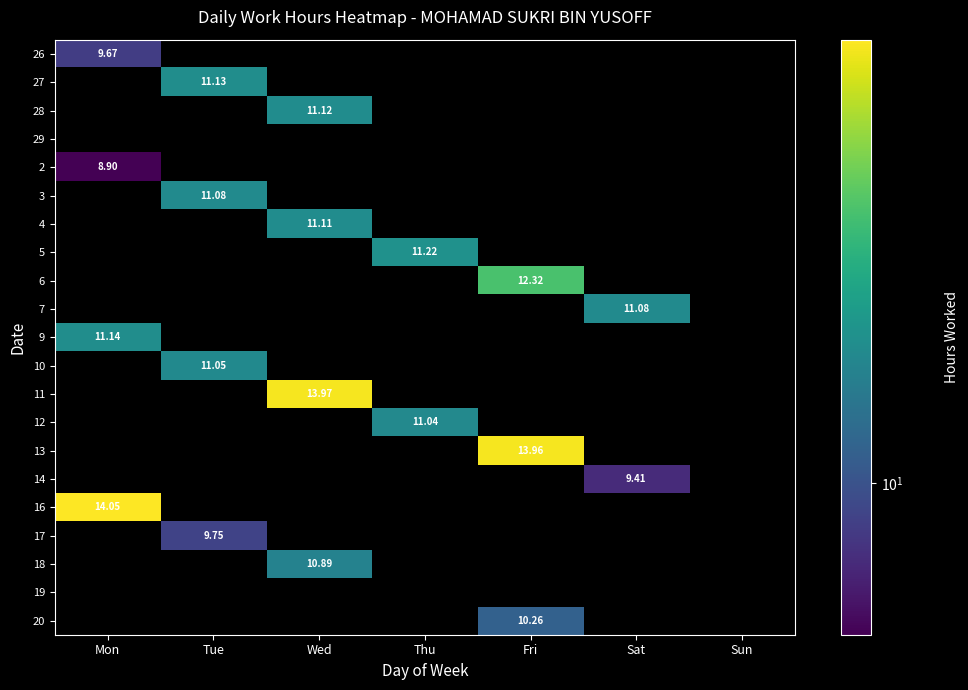

True or false: 5 has a value of 0.0 at Mon.

True